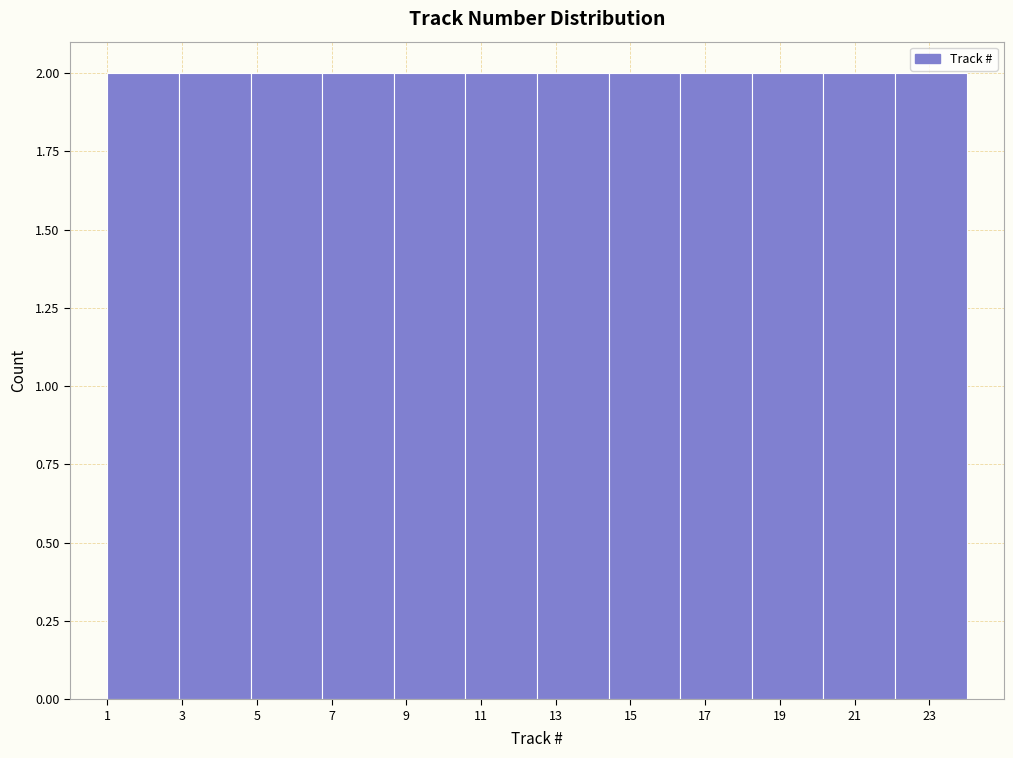

What is the height of the bar covering 10.6 to 12.6 on the x-axis? Neither the bar edges nor the heights are printed on the chart, so give them approximately, as read against the axes.

2